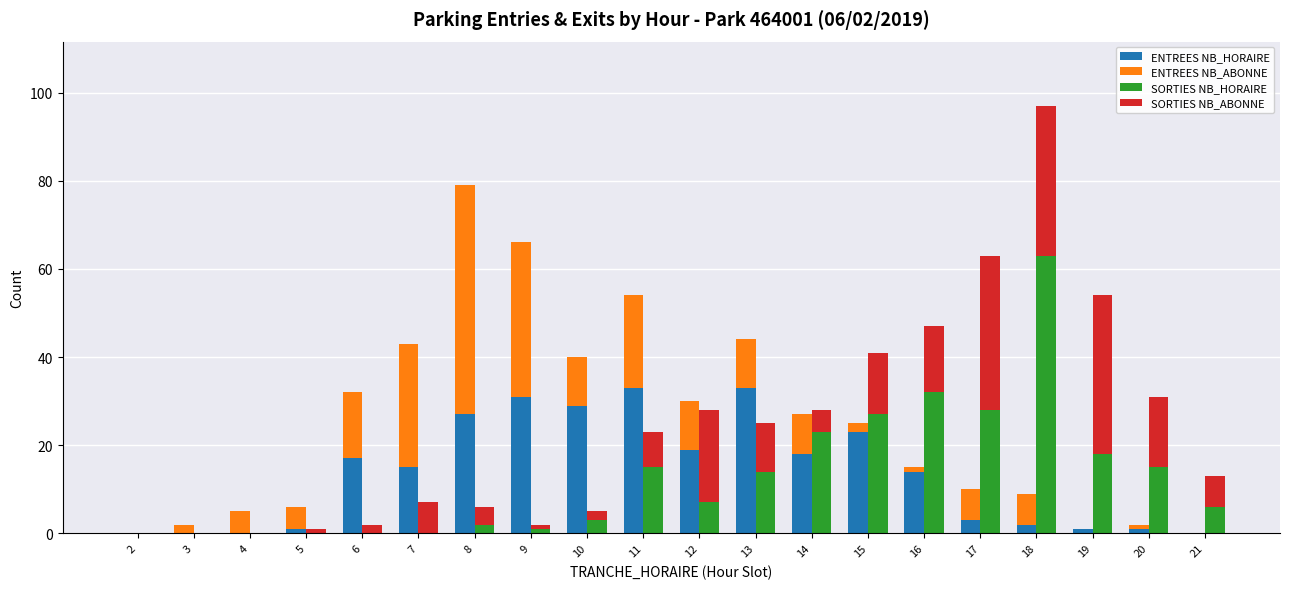

Is it true that ENTREES NB_HORAIRE equals 44 at 13?

False